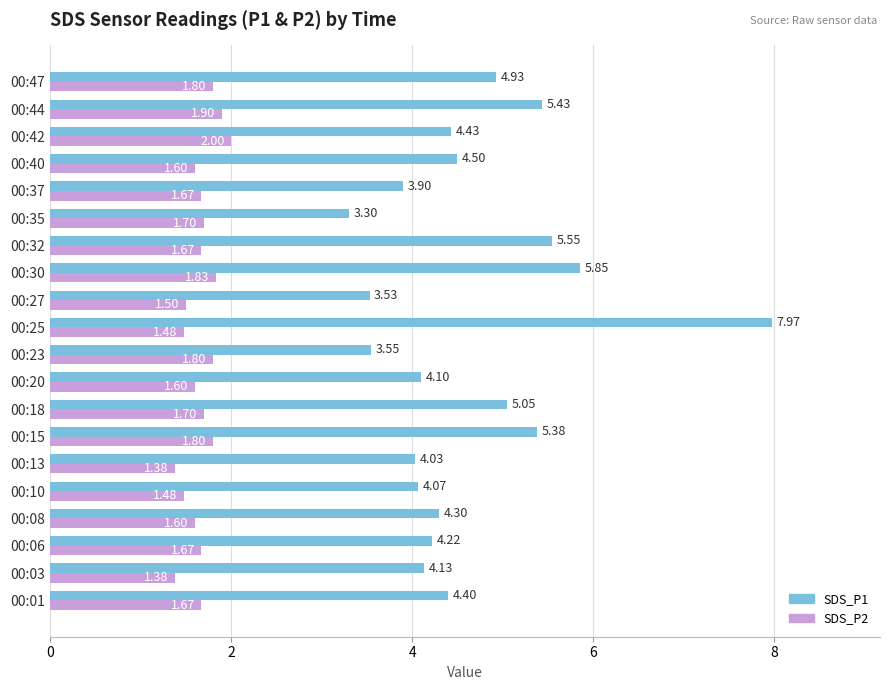

At which category is the sum across all series the highest?

00:25